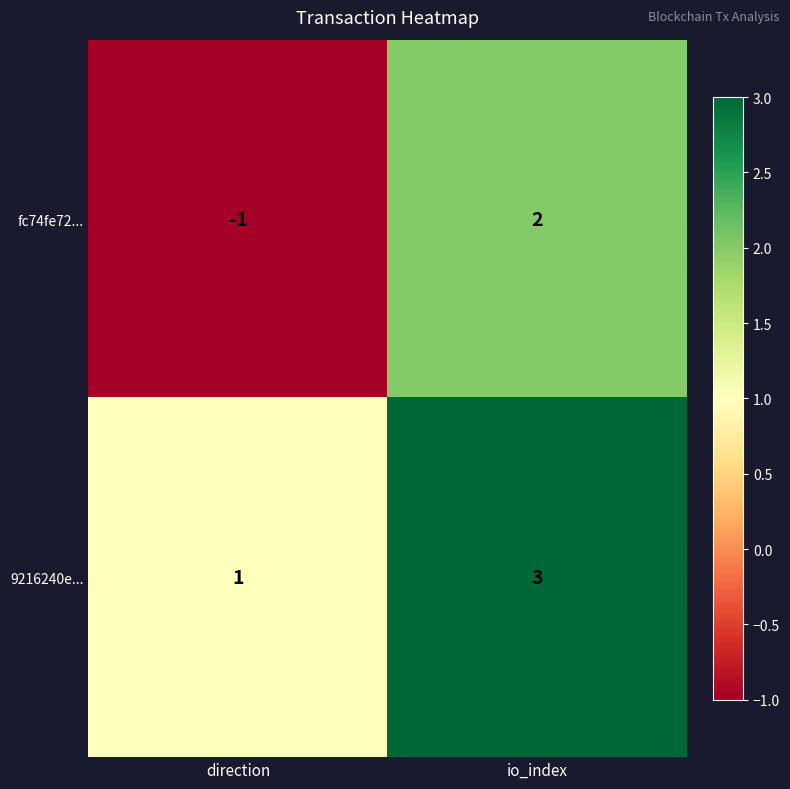

Count the number of data series in this chart.

2